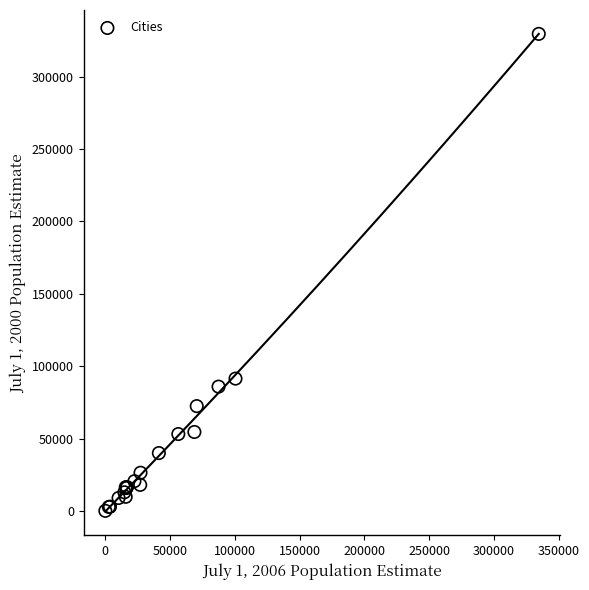

What Y value in the scatter plot is closest to 164859?

91506